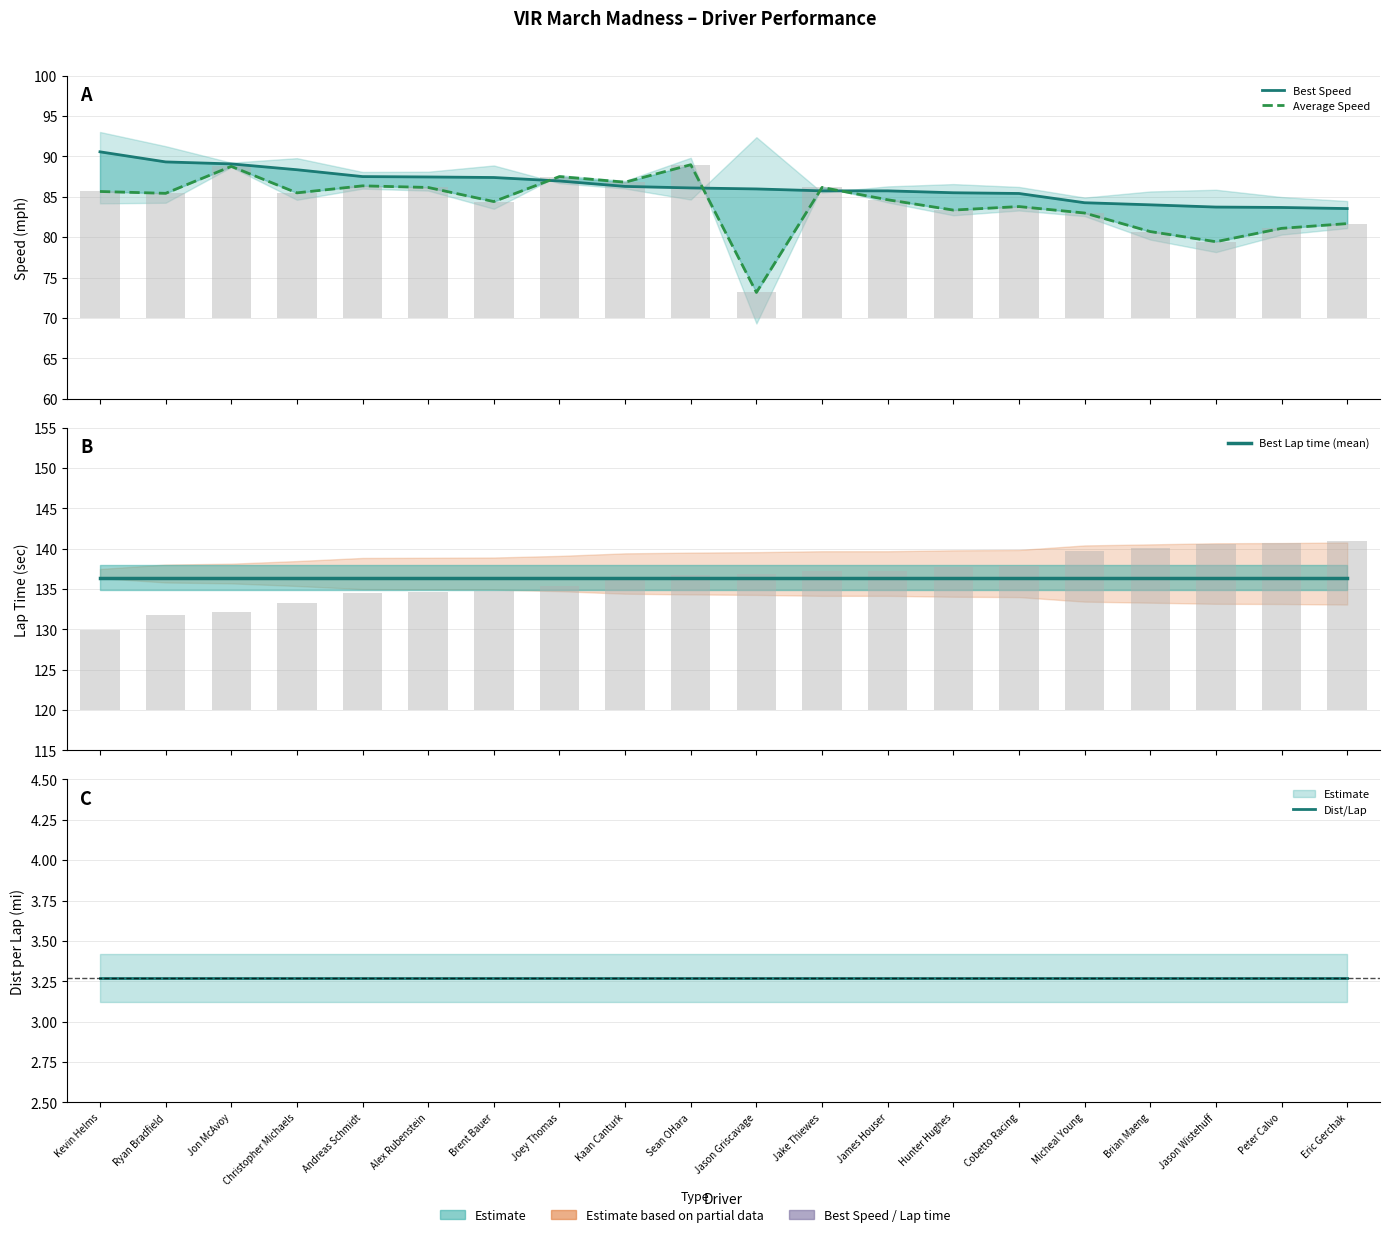

What is the label of the 19th bar from the left?

Peter Calvo